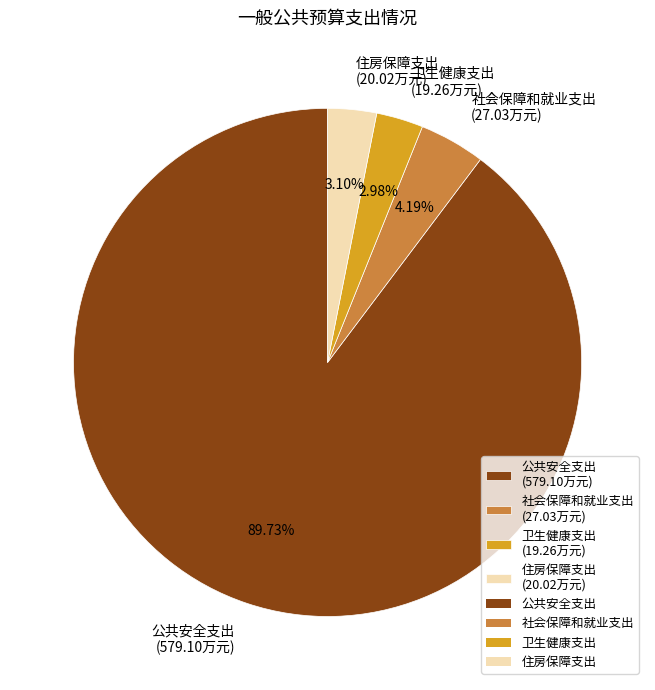

Count the number of slices in the pie.

4